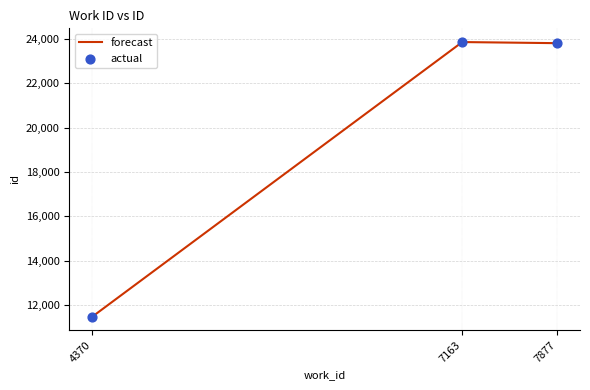

Approximately how many times larger is the value at 4370 compared to 7877?

0.5